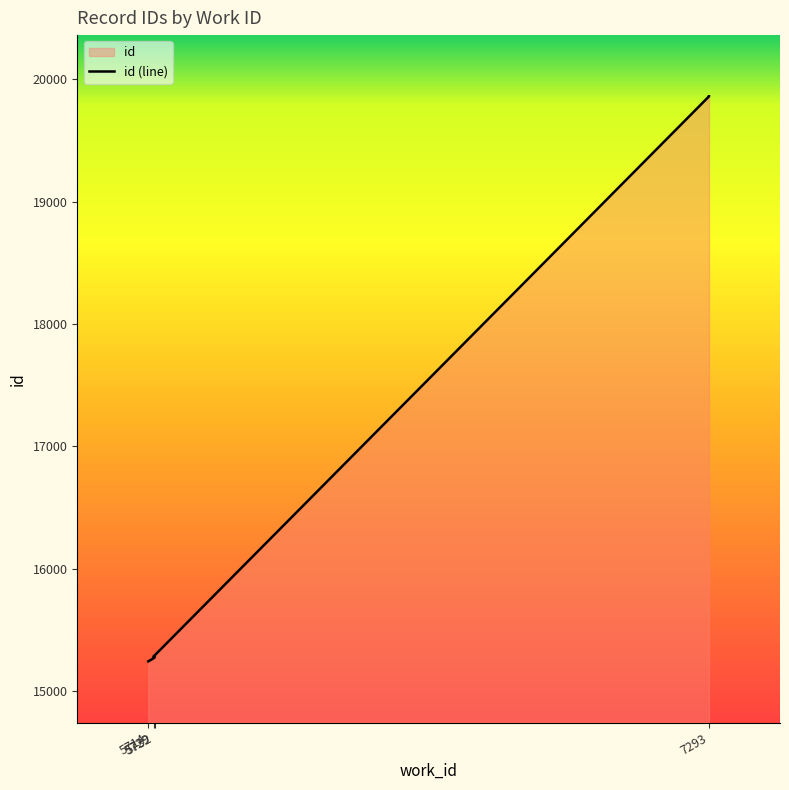

The value at 7293 is 19861. True or false?

True